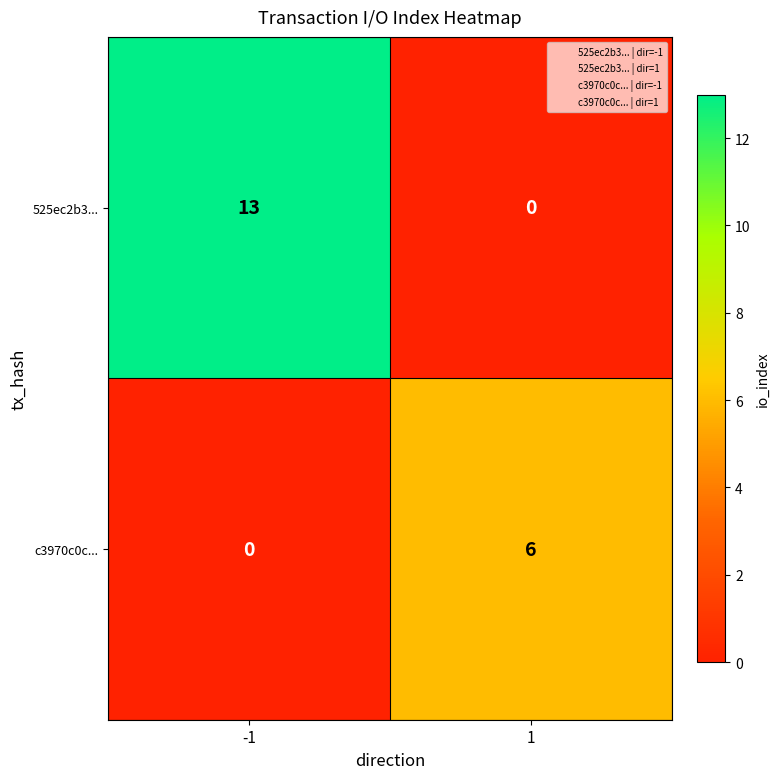

Which series changed the most between -1 and 1?

525ec2b3...